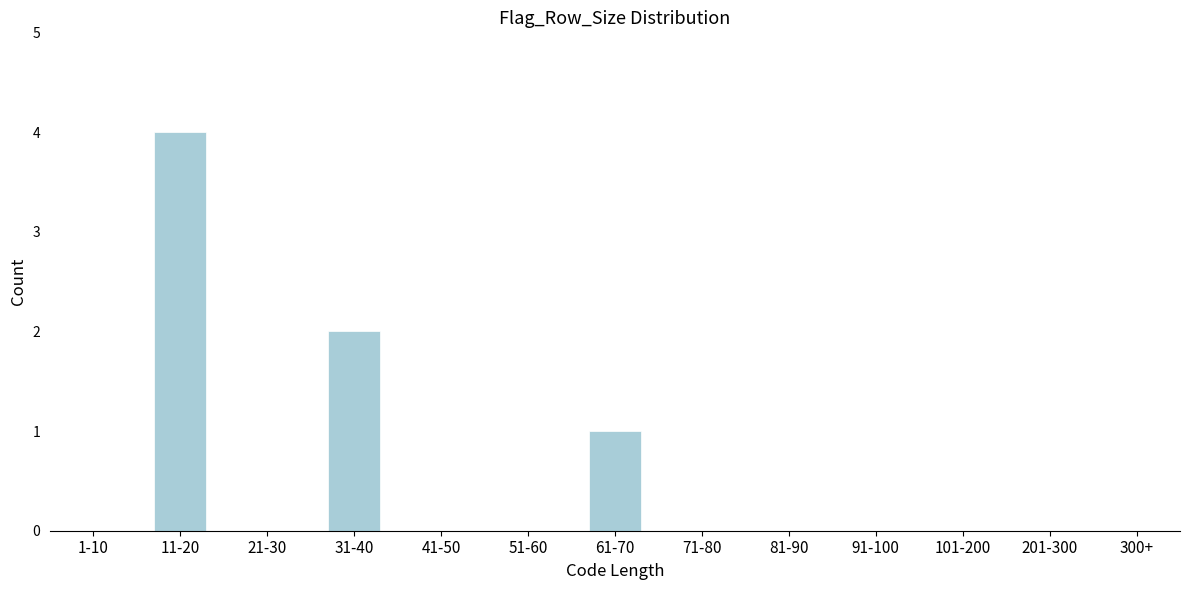

Which category has the highest value across all series?

11-20